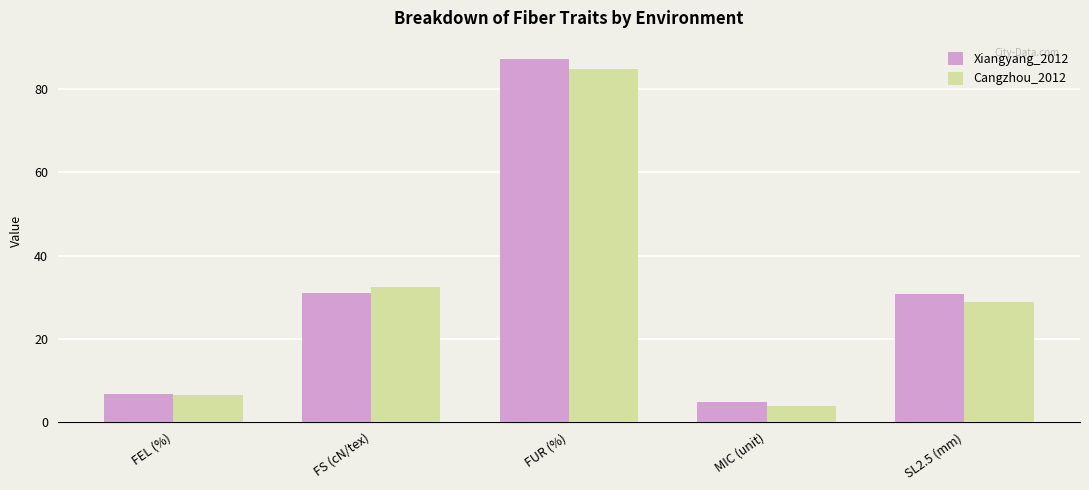

What is the label of the 4th bar from the left?

MIC (unit)